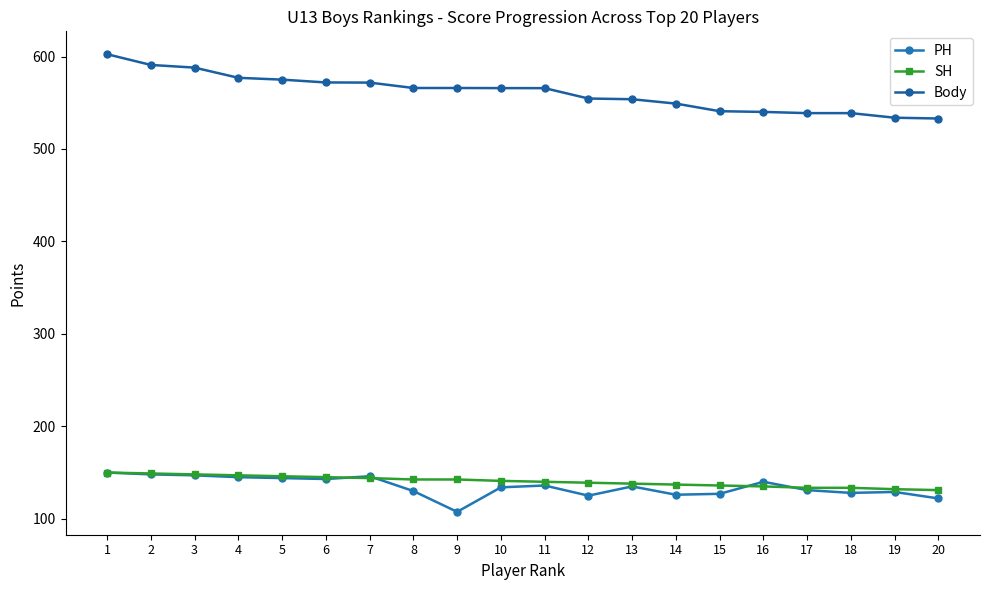

Where is SH nearest to the value 140?

11